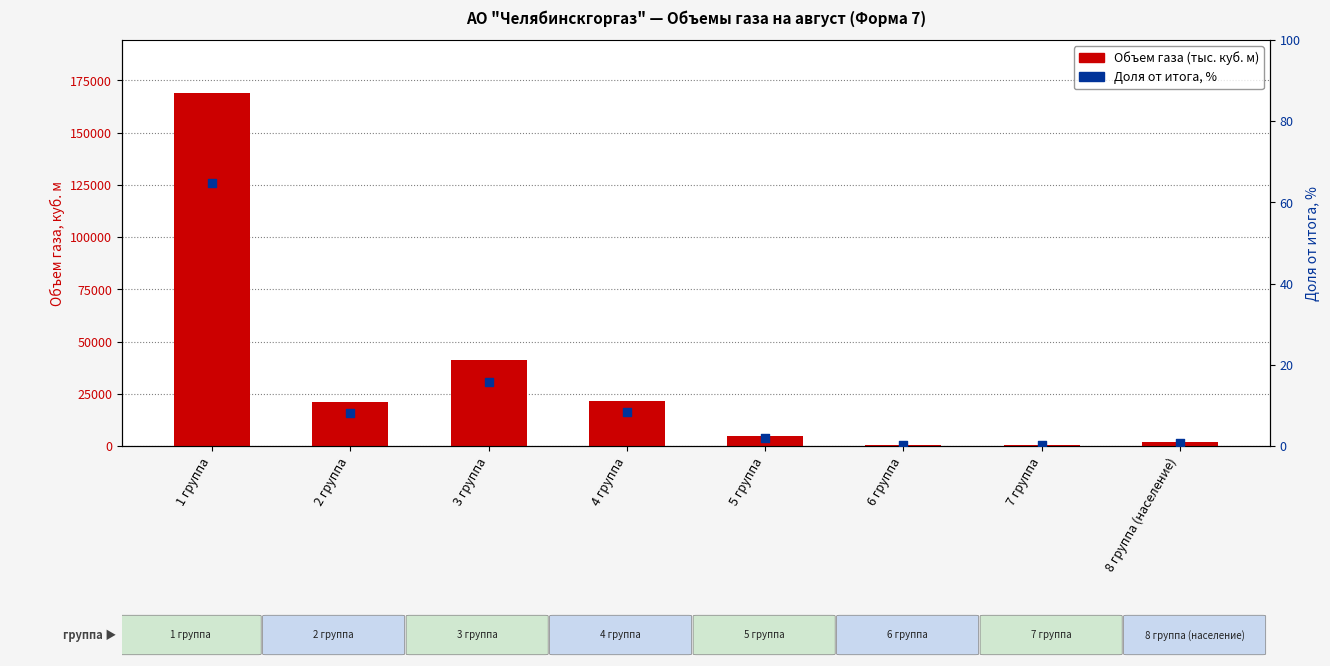

At which category is the sum across all series the highest?

1 группа